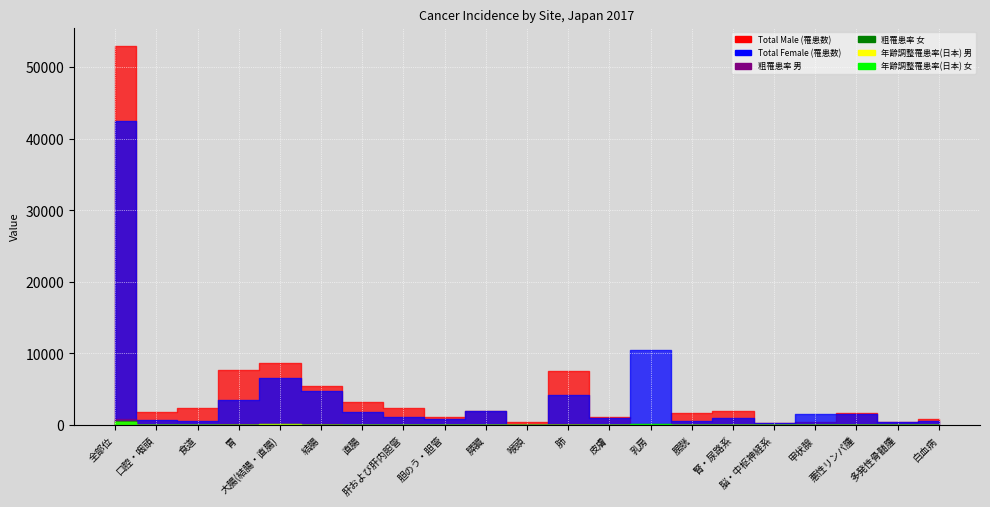

Is it true that Total Female (罹患数) equals 384.0 at 多発性骨髄腫?

True